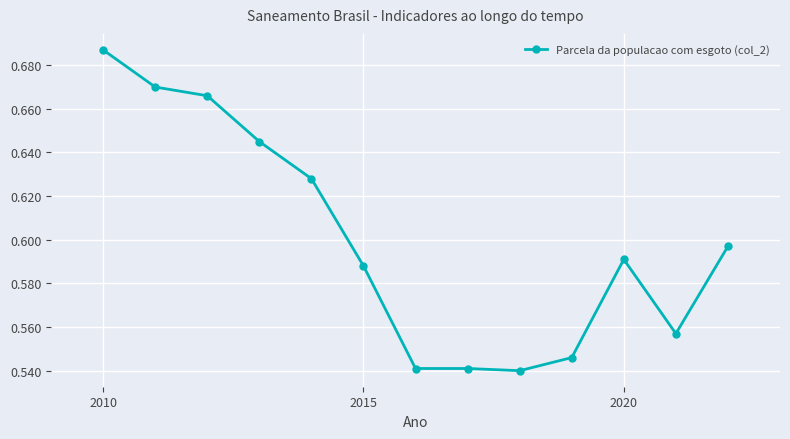

What is the sum of all values?

7.8